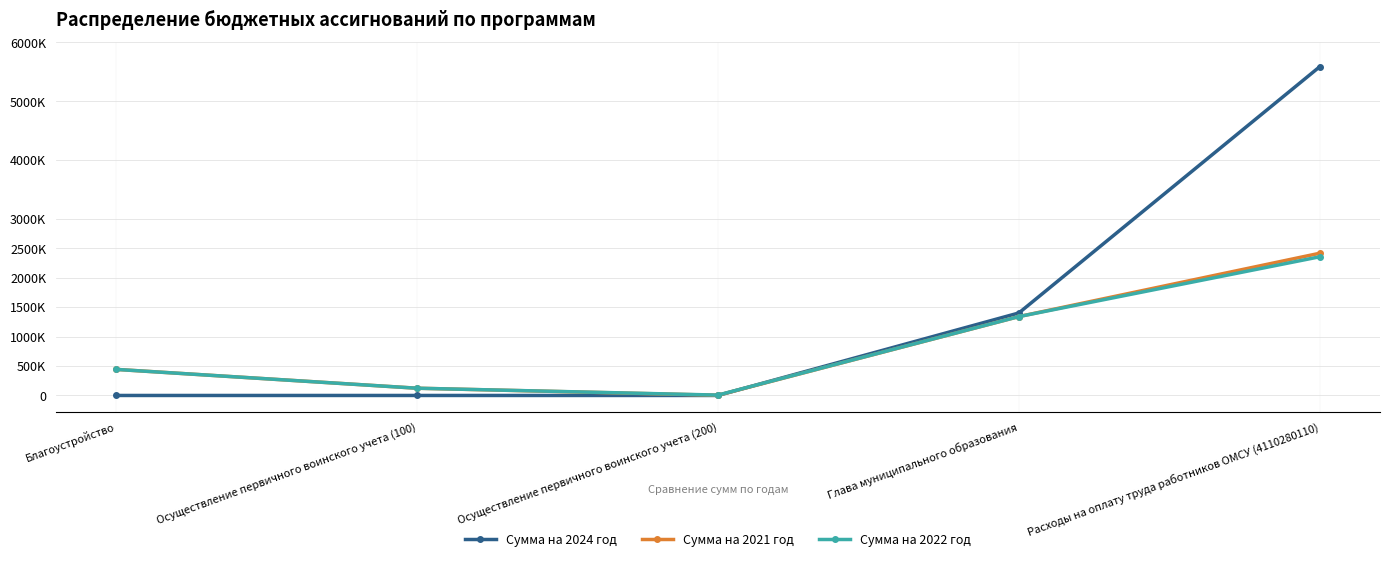

At Глава муниципального образования, list the series in order from largest to smallest.

Сумма на 2024 год, Сумма на 2021 год, Сумма на 2022 год